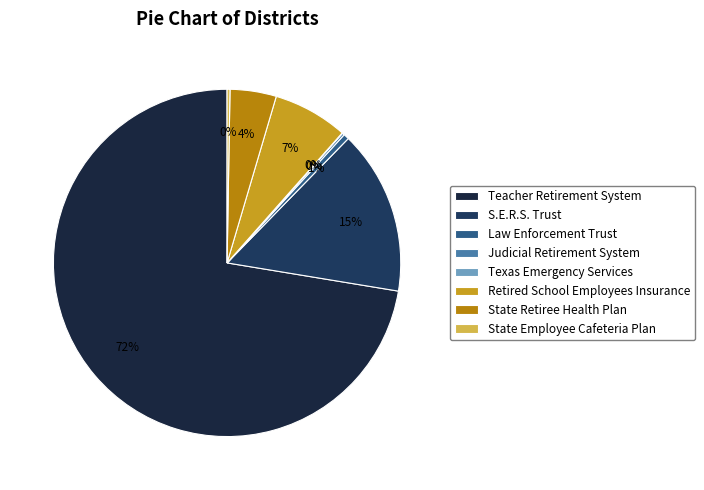

Rank the categories by value from highest to lowest.

Teacher Retirement System, S.E.R.S. Trust, Retired School Employees Insurance, State Retiree Health Plan, Law Enforcement Trust, State Employee Cafeteria Plan, Judicial Retirement System, Texas Emergency Services